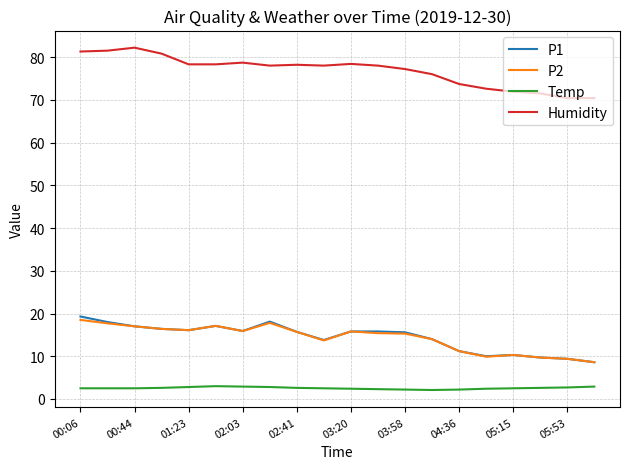

True or false: Humidity and P1 cross at least once.

False